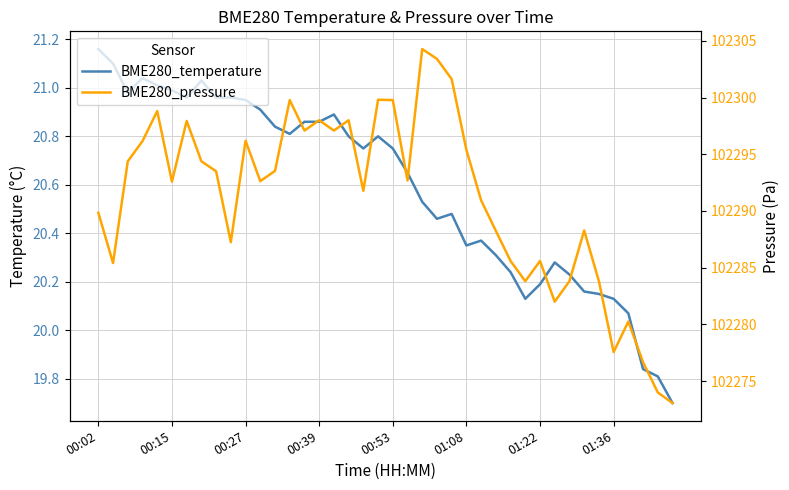

What is the difference between the BME280_pressure values at 01:36 and 9?

7.1